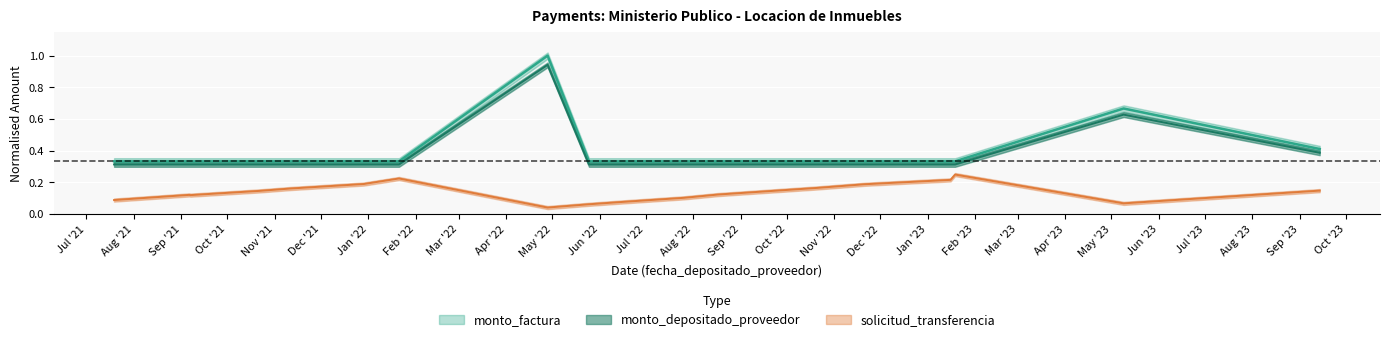

What are all the series names shown in the legend?

monto_factura, monto_depositado_proveedor, solicitud_transferencia